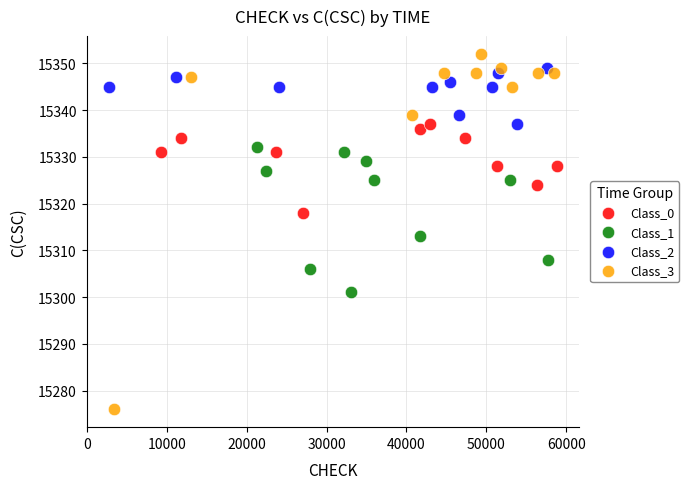

Which series has the largest Y range (max minus min)?

Class_3